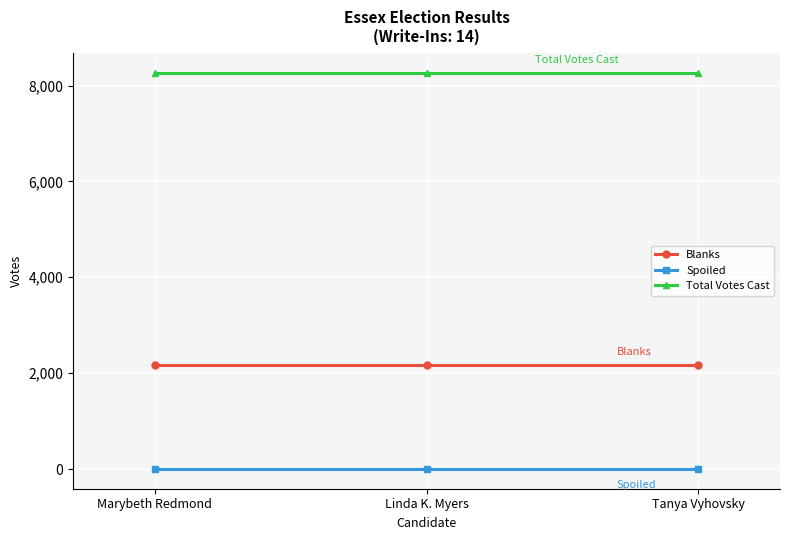

What is the label of the 1st point from the left?

Marybeth Redmond